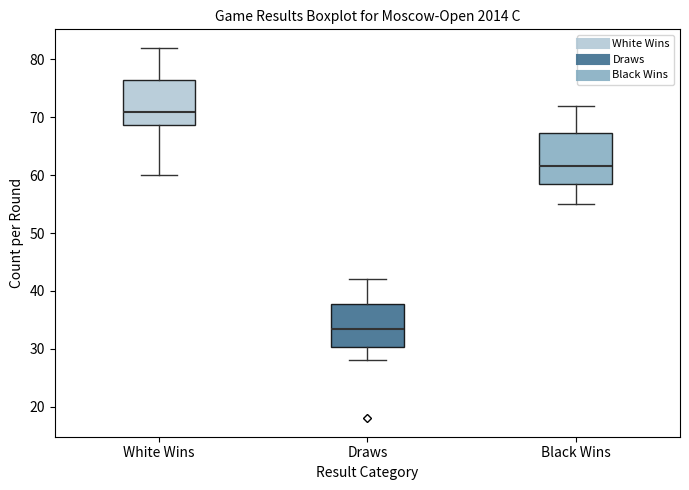

Reading left to right, transcribe this box plot: for each box, give where its median line is, the range the box spans, and where its two whiskers end, as read against the y-axis. The values are not printed on the chart, so give them approximately, as read against the axis.

White Wins: median 71, box 69 to 77, whiskers 60 to 82
Draws: median 34, box 30 to 38, whiskers 28 to 42
Black Wins: median 62, box 59 to 67, whiskers 55 to 72